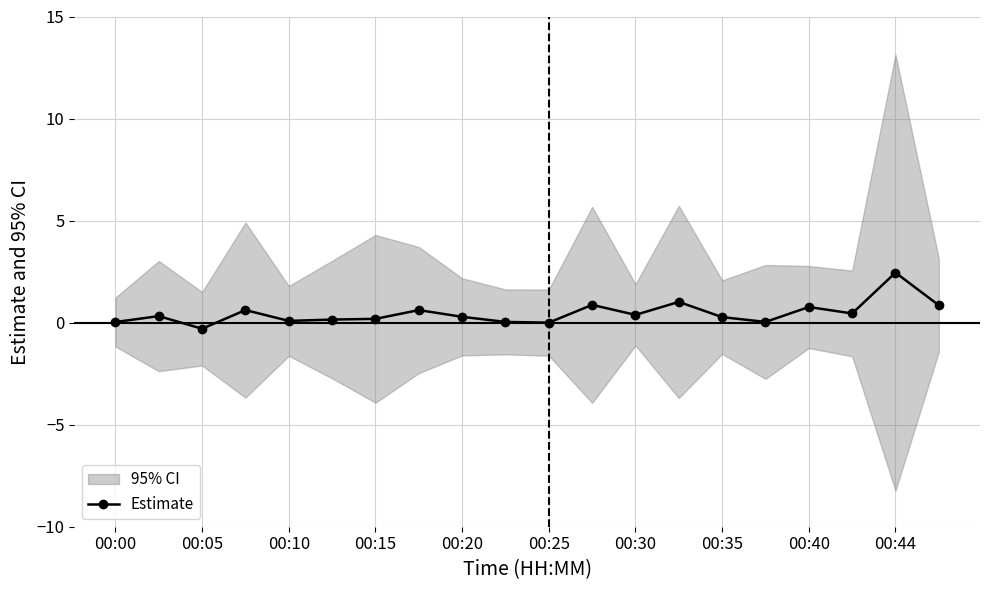

At which label does Estimate reach its peak?

00:44